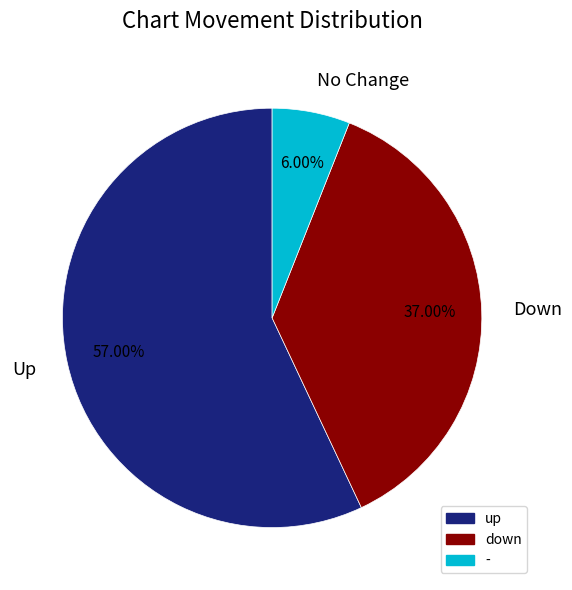

What is the majority slice?

Up